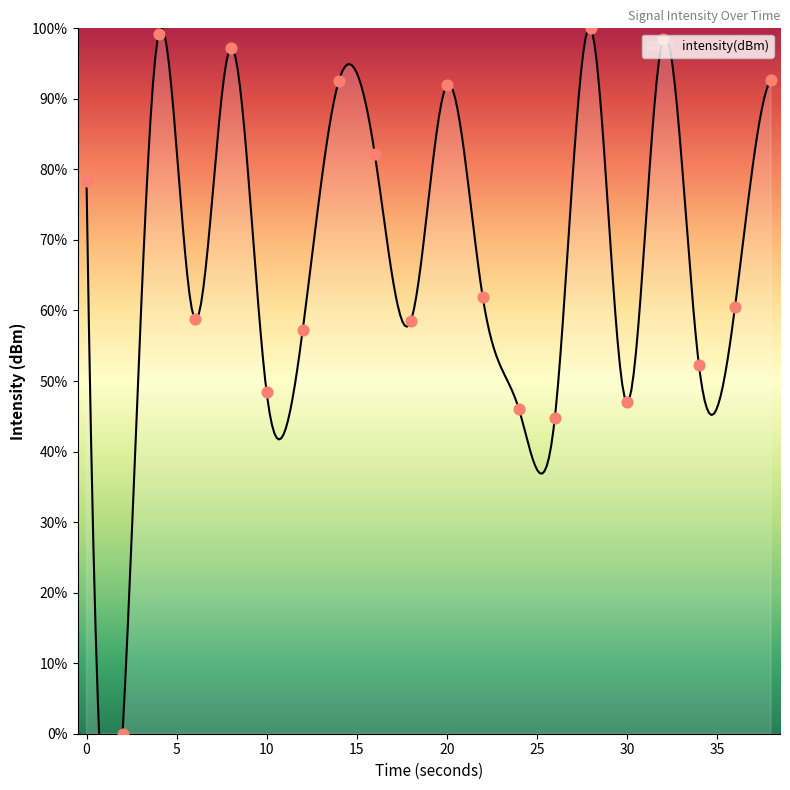

What is the change in value from 0 to 16?

+3.9